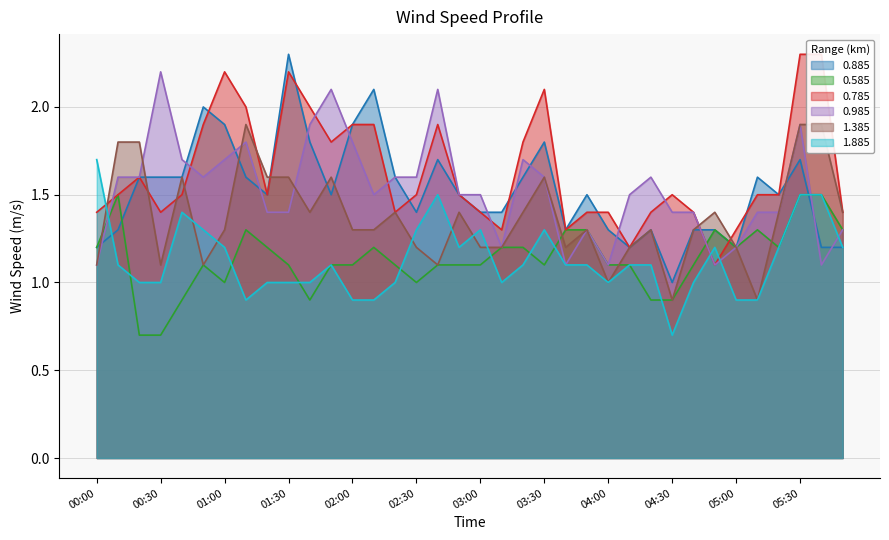

What is the minimum value for 1.885?

0.7